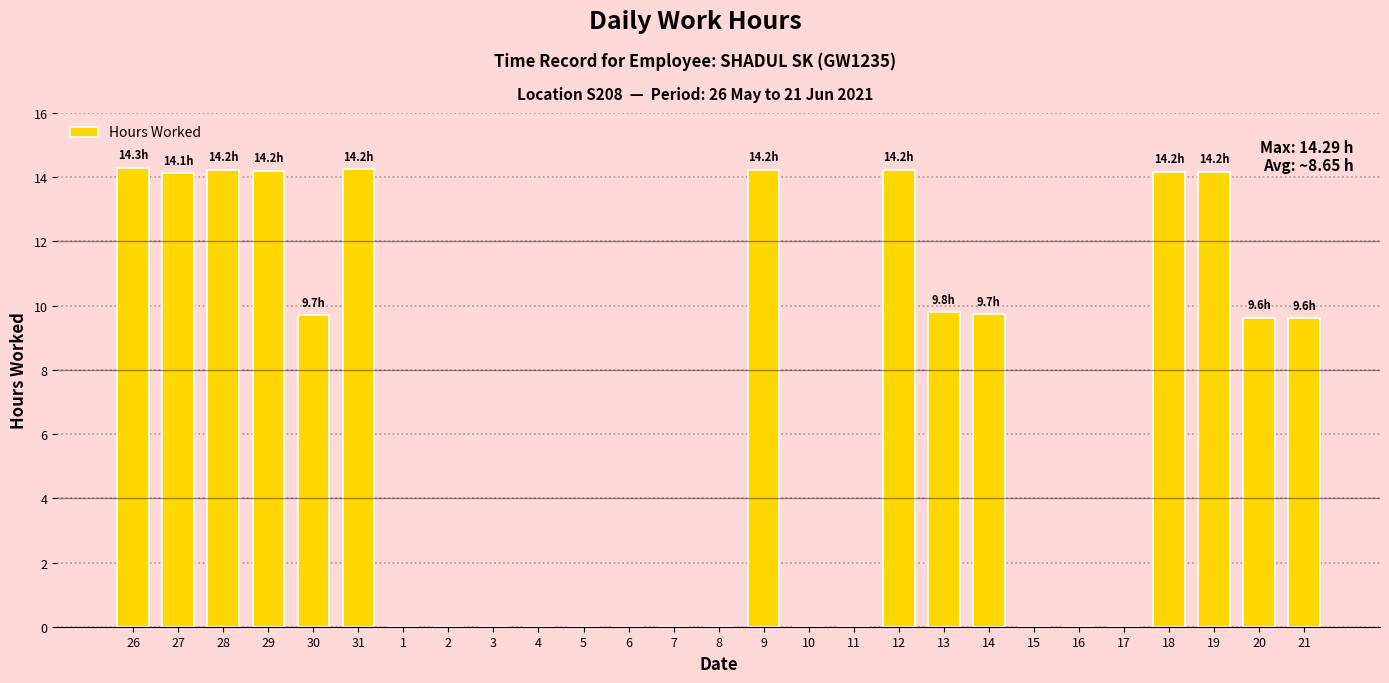

What is the maximum value shown in the chart?

14.3